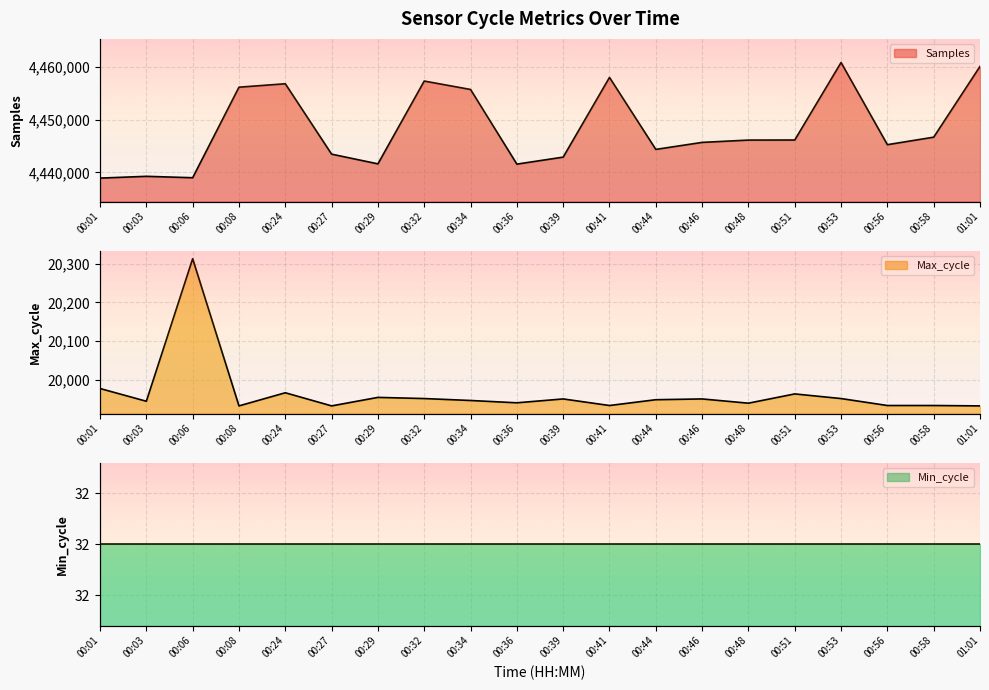

Which series changed the most between 00:39 and 00:44?

Samples